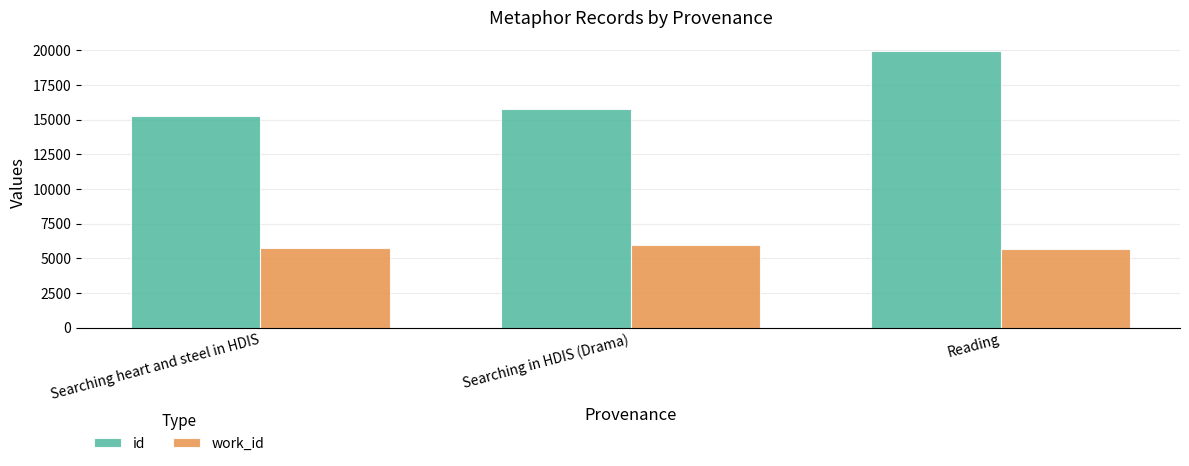

Rank the series by their average value, from highest to lowest.

id, work_id